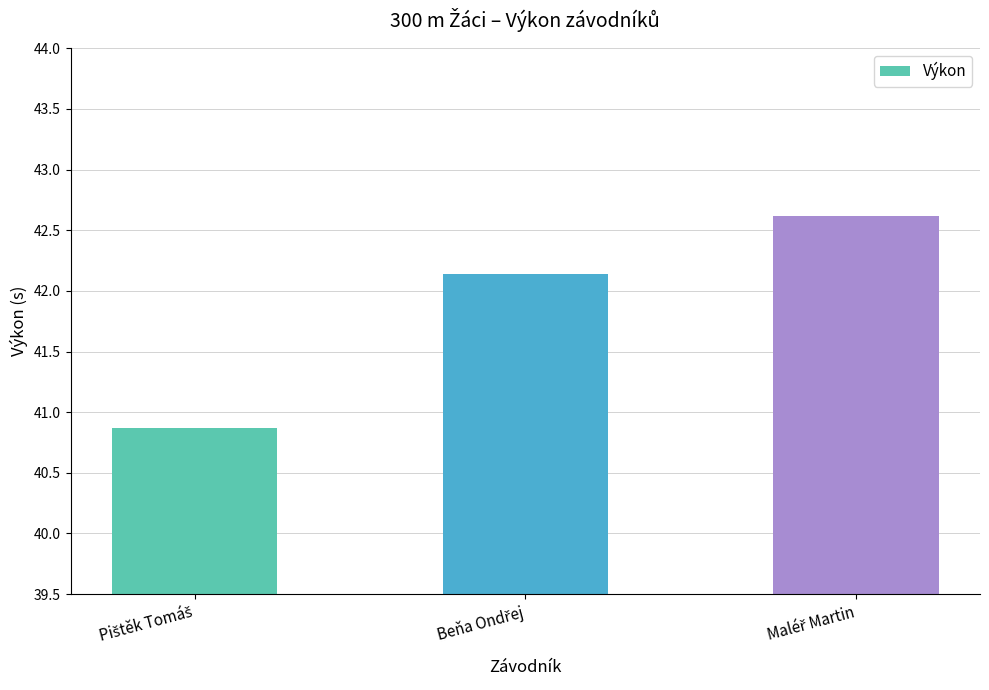

Reading left to right, transcribe all the data shown in this chart.

40.9	42.1	42.6